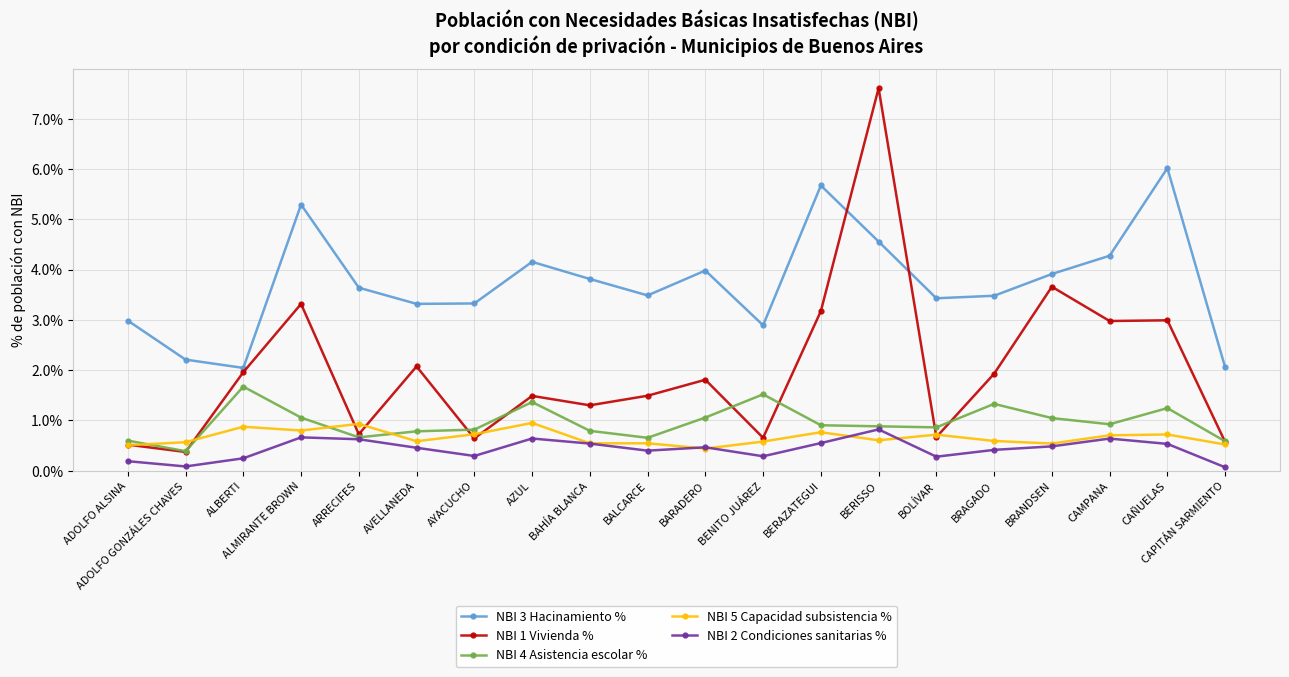

What is the approximate value of NBI 1 Vivienda % at AZUL?

1.5